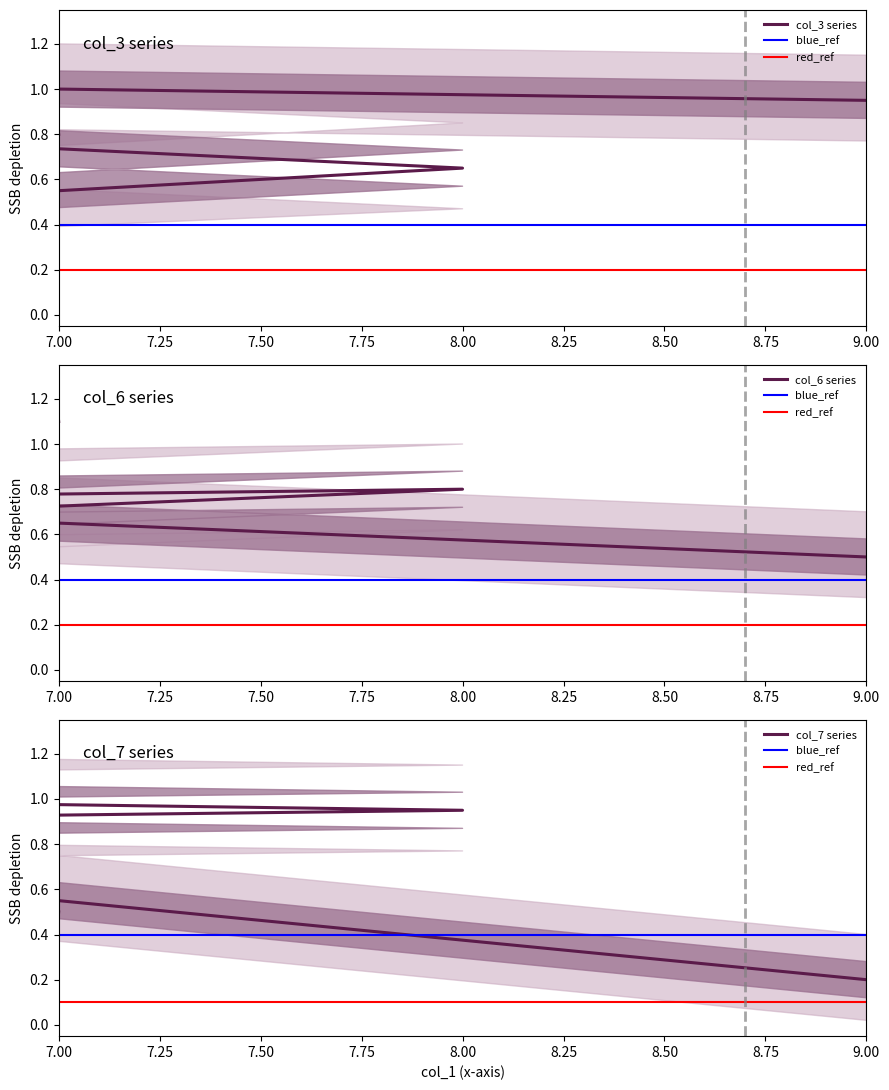

Which series has the largest total across all categories?

col_3